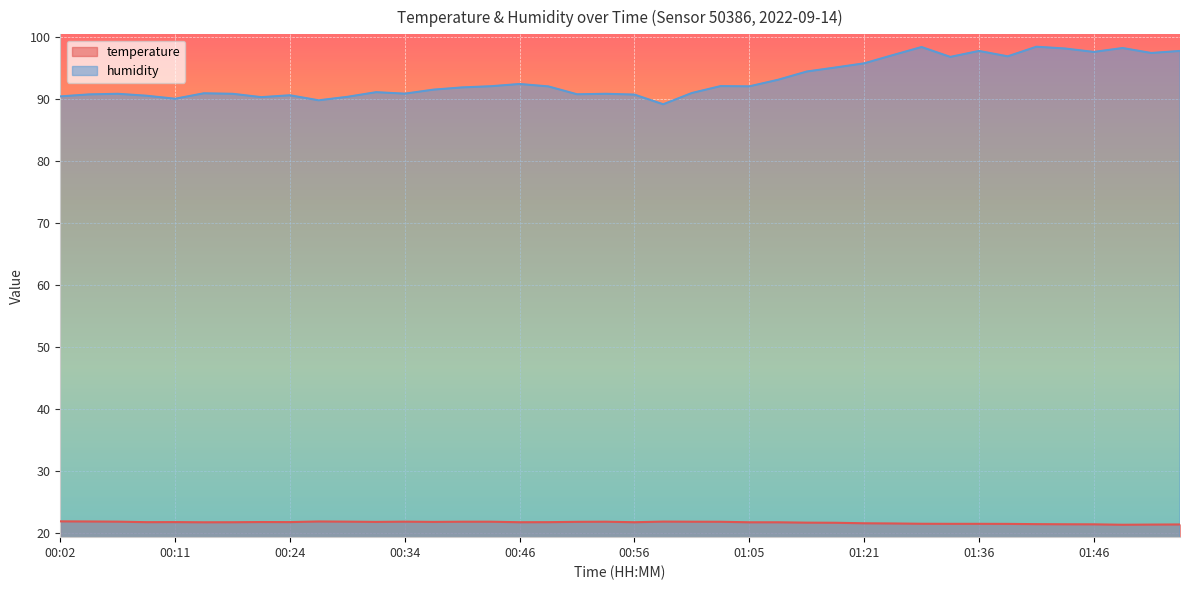

What is the difference between the highest and lowest values at 00:53?

69.0